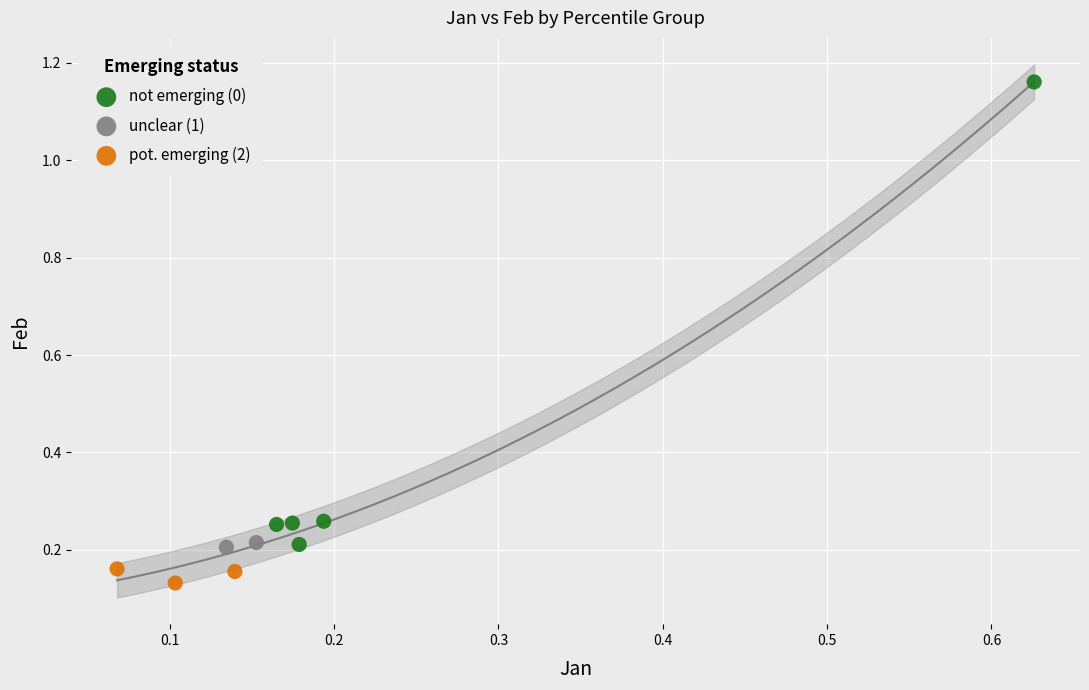

What are all the series names shown in the legend?

not emerging (0), unclear (1), pot. emerging (2)